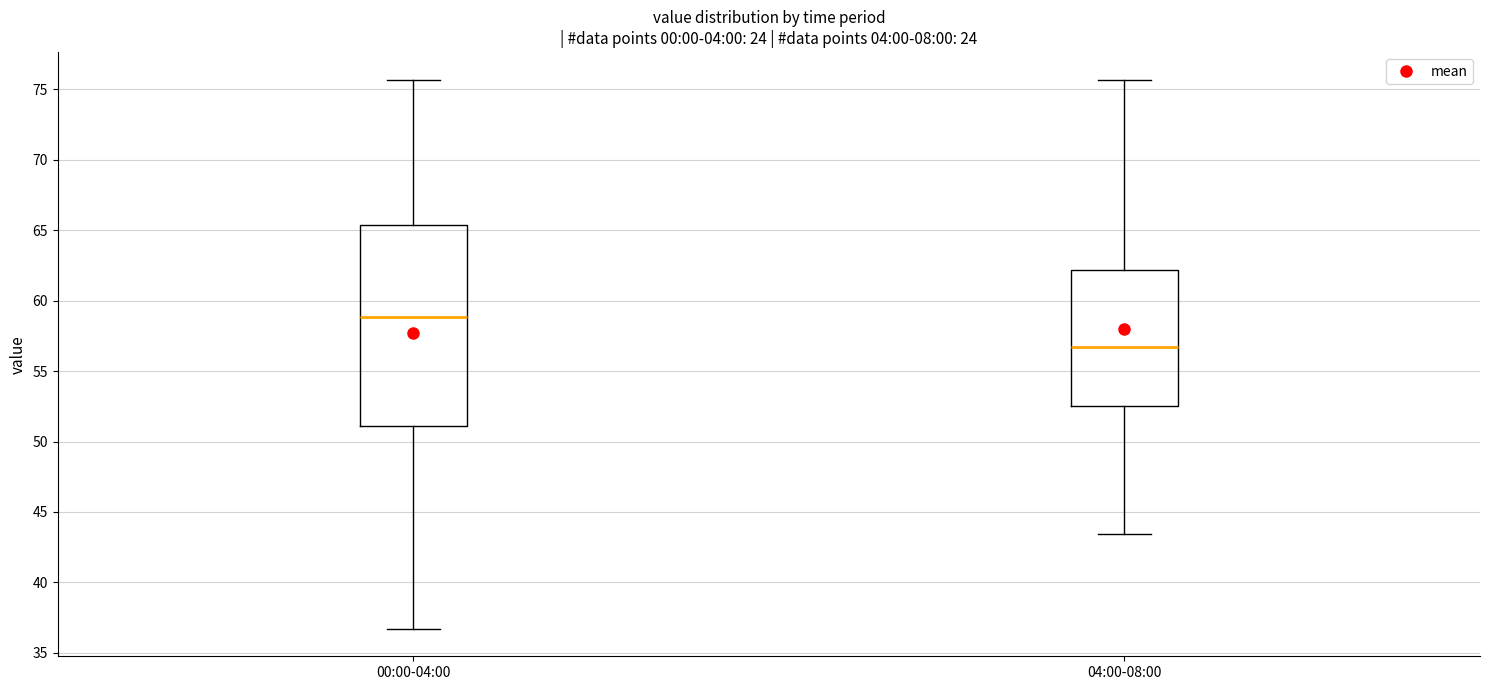

Reading left to right, read every box against the y-axis: the position of its median line, the range the box covers, and the ends of its whiskers. The values are not printed on the chart, so give them approximately, as read against the axis.

00:00-04:00: median 59.0, box 51.0 to 65.5, whiskers 36.5 to 75.5
04:00-08:00: median 56.5, box 52.5 to 62.0, whiskers 43.5 to 75.5